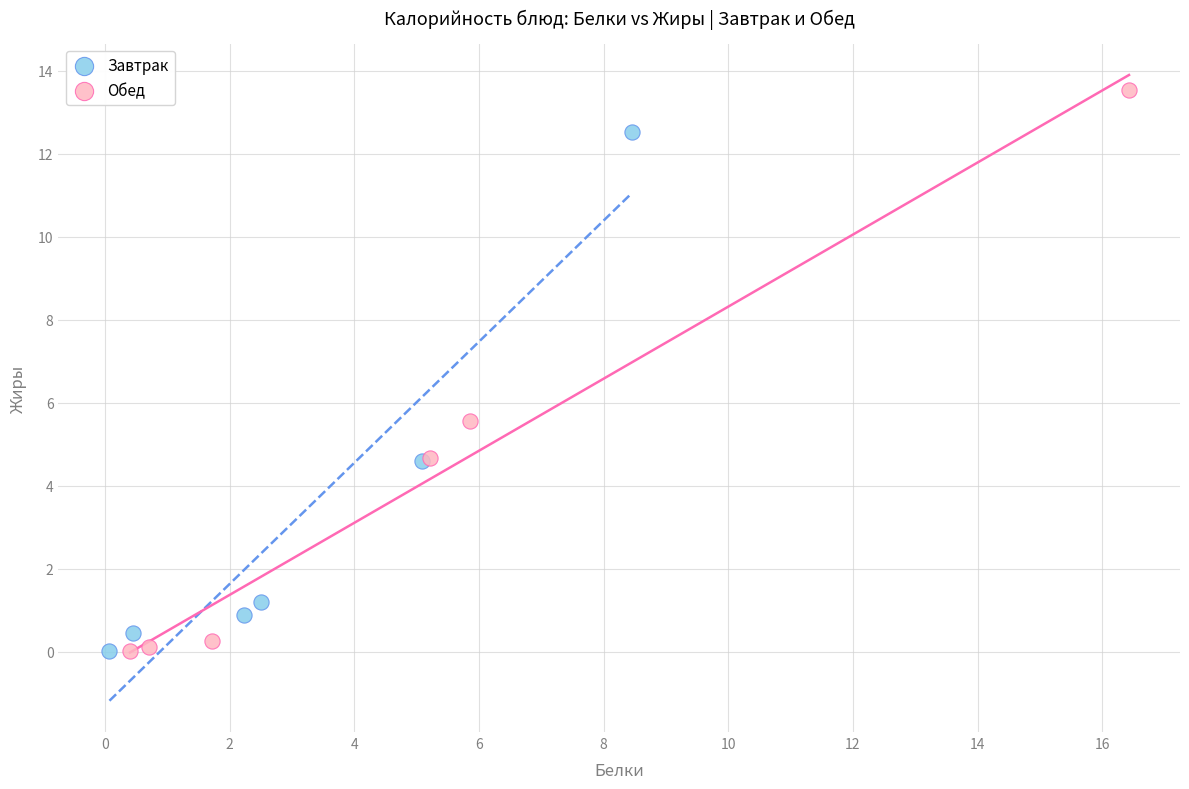

Which series has the largest Y range (max minus min)?

Обед